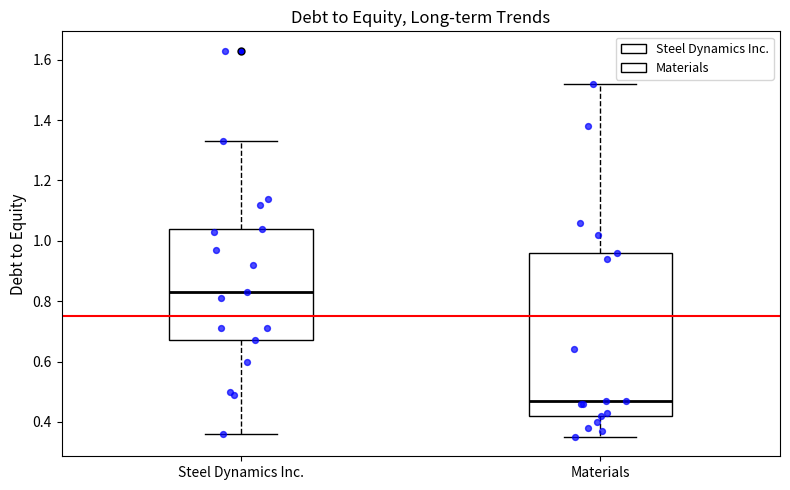

Comparing the boxes themselves (not the whiskers), which one is the tallest?

Materials